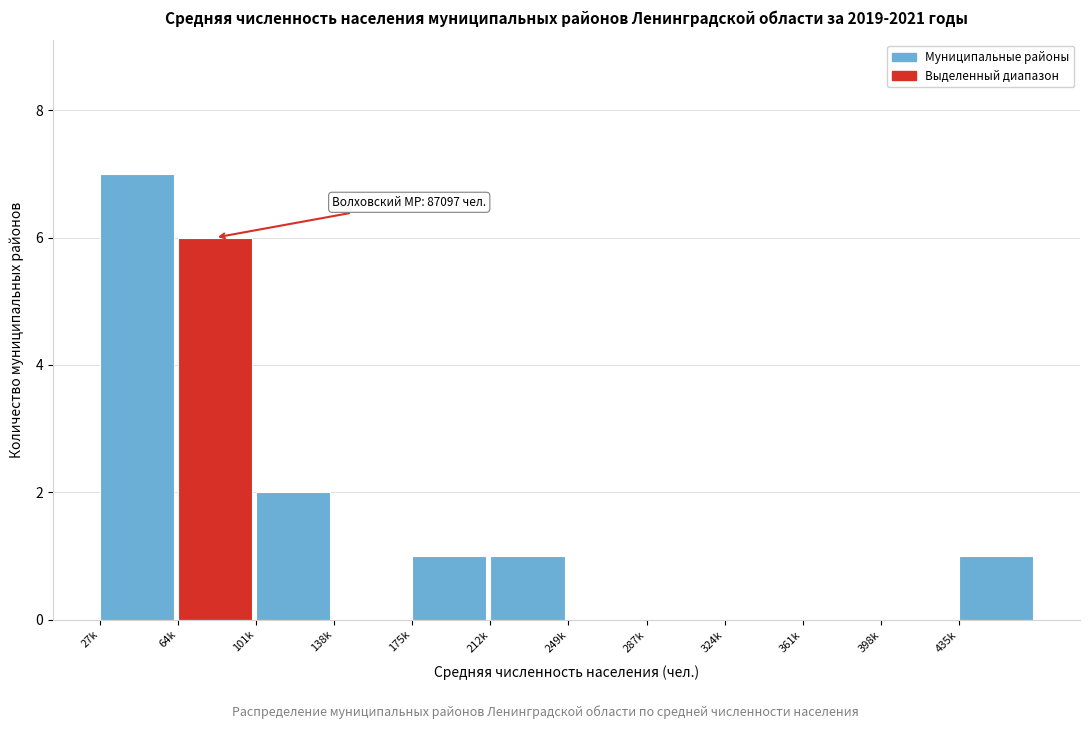

Reading right to left, transcribe all the data shown in this chart.

435k=1	398k=0	361k=0	324k=0	287k=0	249k=0	212k=1	175k=1	138k=0	101k=2	64k=6	27k=7